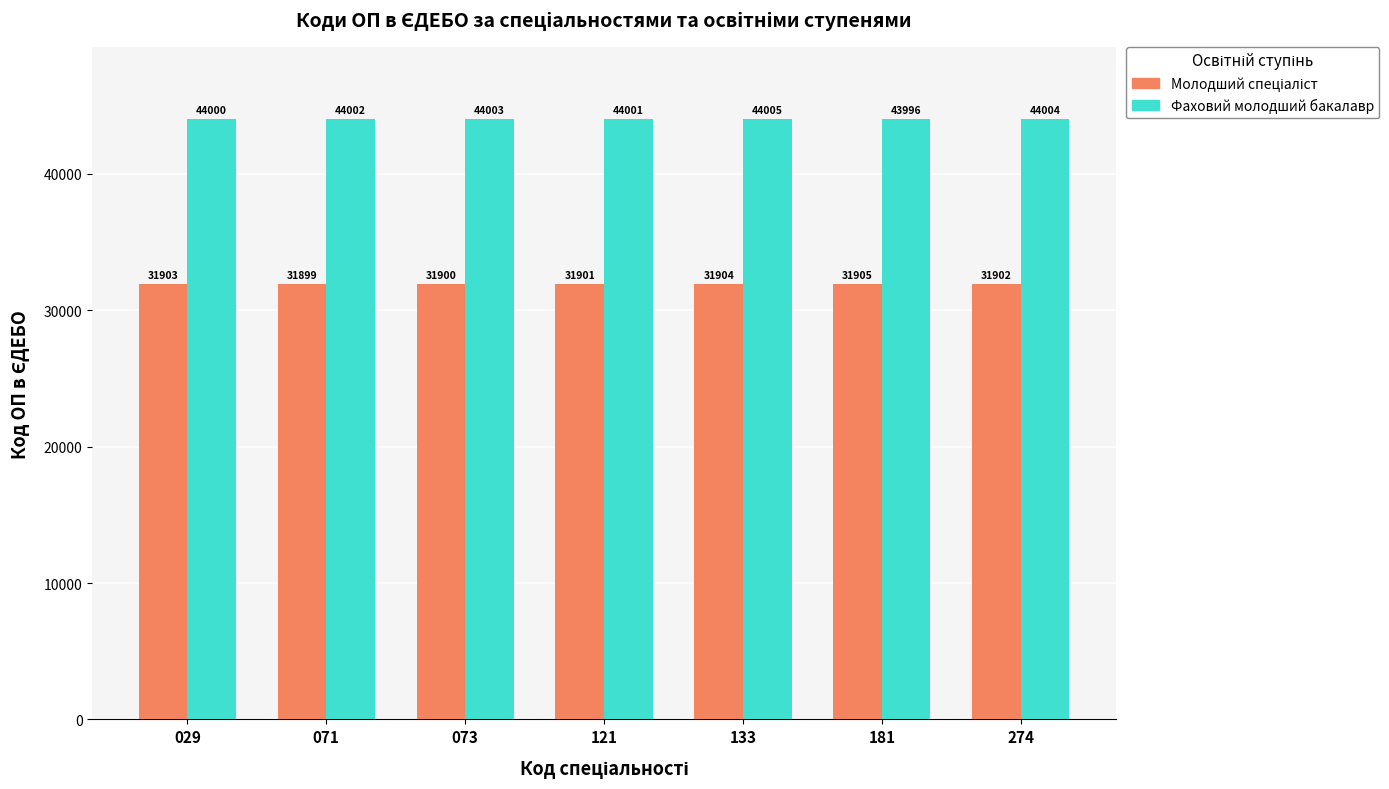

List the labels in order of Фаховий молодший бакалавр value, smallest first.

181, 029, 121, 071, 073, 274, 133